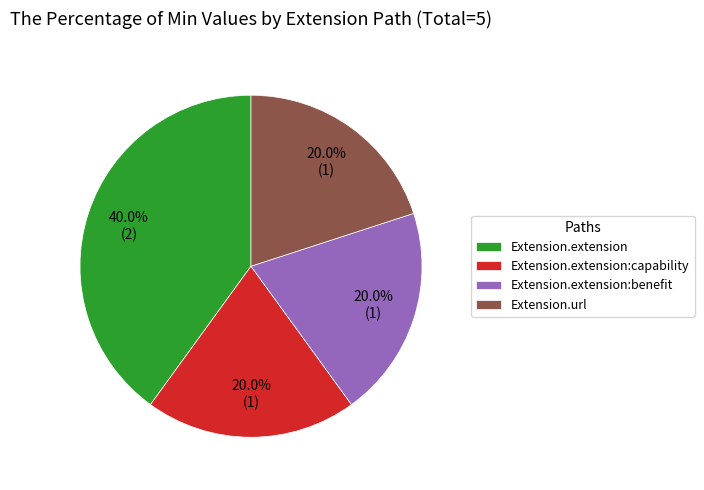

How many slices are in this pie chart?

4